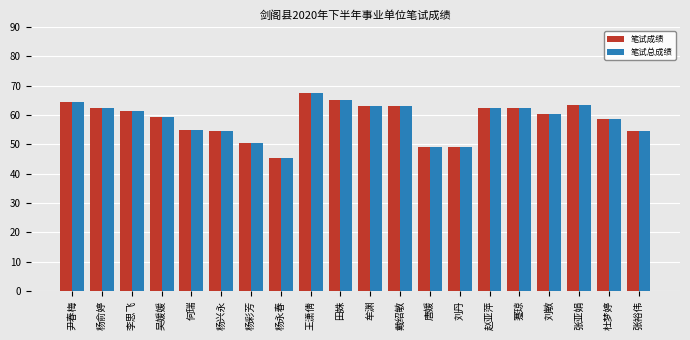

Reading left to right, what are all the values shown in this chart?

笔试成绩: 64.5	62.5	61.5	59.5	55.0	54.5	50.5	45.5	67.5	65.0	63.0	63.0	49.0	49.0	62.5	62.5	60.5	63.5	58.5	54.5
笔试总成绩: 64.5	62.5	61.5	59.5	55.0	54.5	50.5	45.5	67.5	65.0	63.0	63.0	49.0	49.0	62.5	62.5	60.5	63.5	58.5	54.5